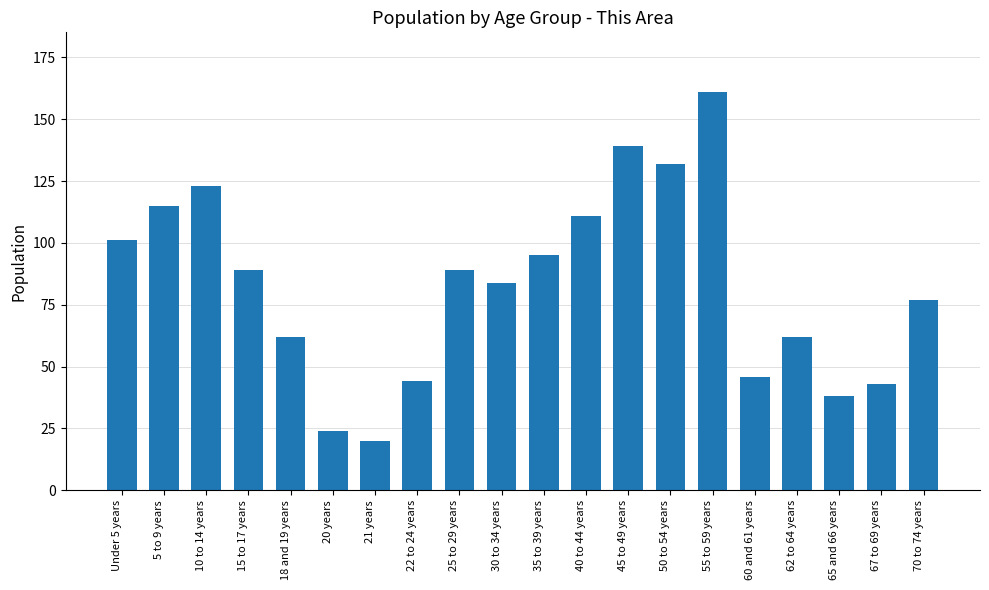

Reading right to left, extract all data points from this chart.

70 to 74 years=77	67 to 69 years=43	65 and 66 years=38	62 to 64 years=62	60 and 61 years=46	55 to 59 years=161	50 to 54 years=132	45 to 49 years=139	40 to 44 years=111	35 to 39 years=95	30 to 34 years=84	25 to 29 years=89	22 to 24 years=44	21 years=20	20 years=24	18 and 19 years=62	15 to 17 years=89	10 to 14 years=123	5 to 9 years=115	Under 5 years=101